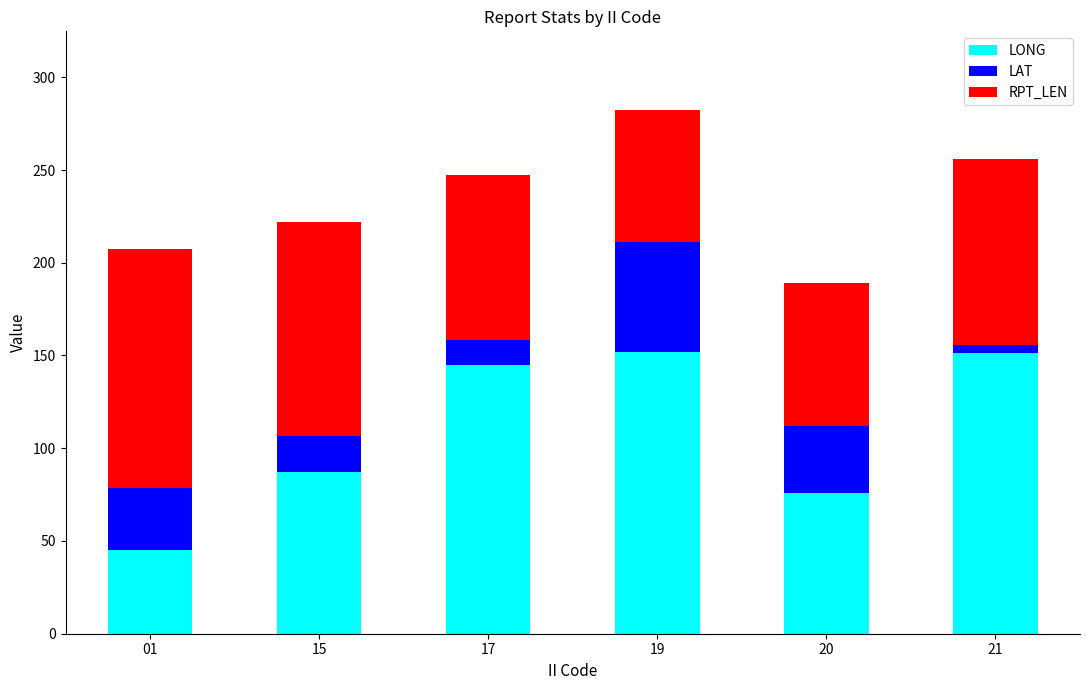

Does the chart contain any negative values?

No